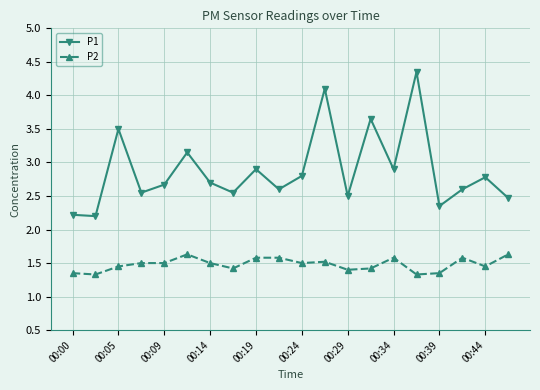

How many P2 values are between 1 and 2?

20